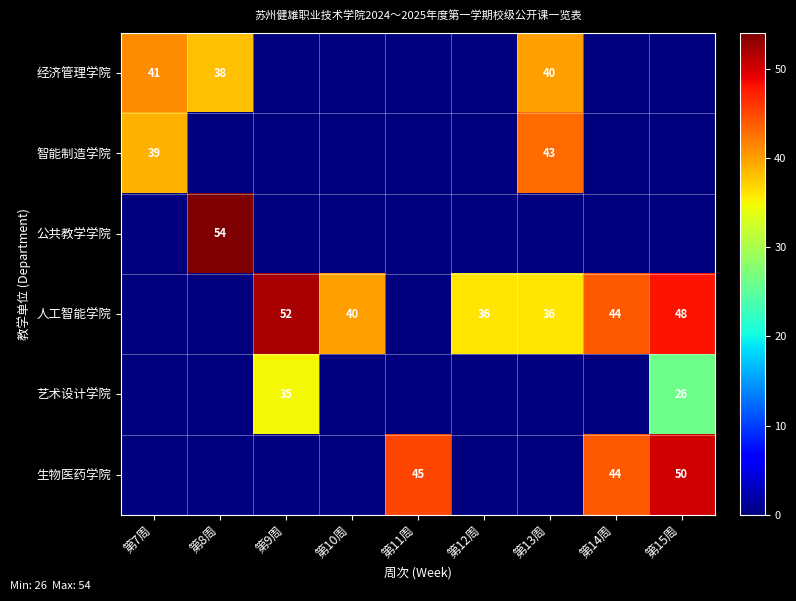

The 经济管理学院 series shows 9 at 第13周. True or false?

False